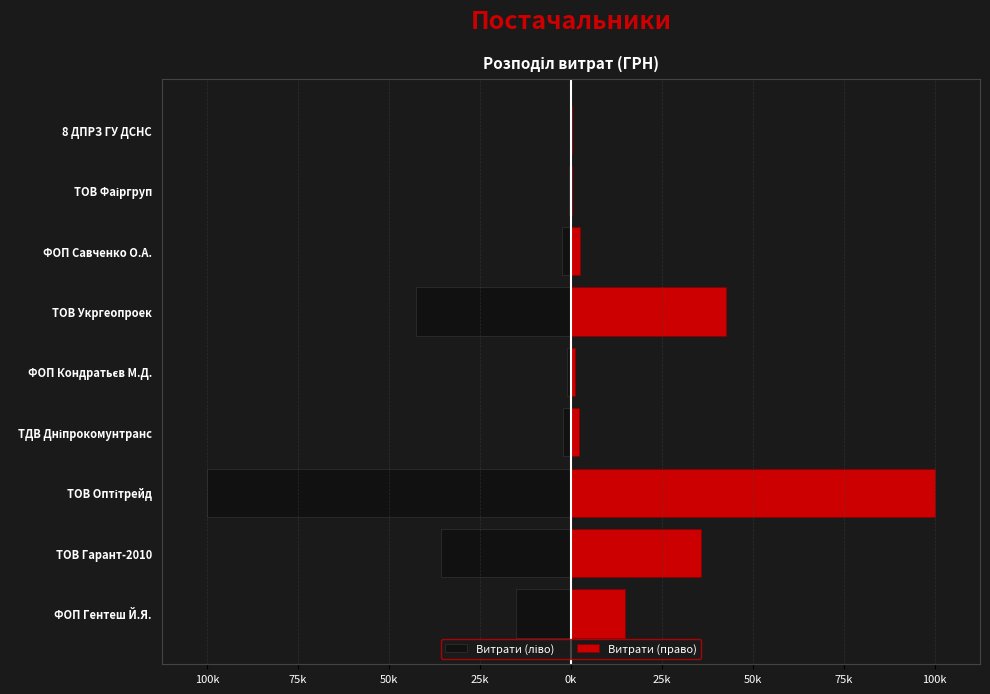

How many bars are there in total?

18